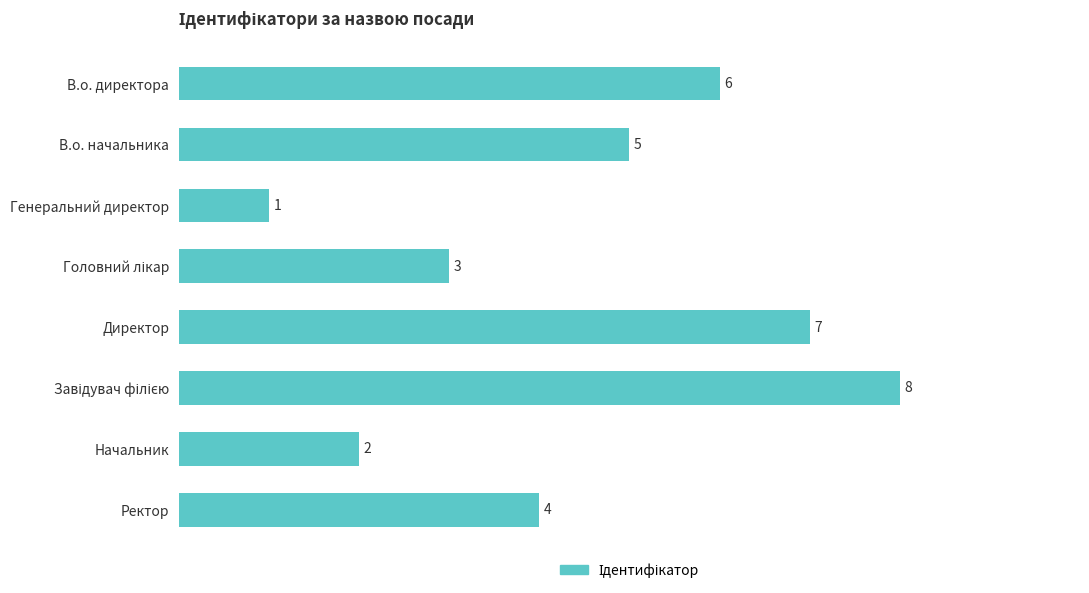

What is the change in value from Генеральний директор to Начальник?

+1